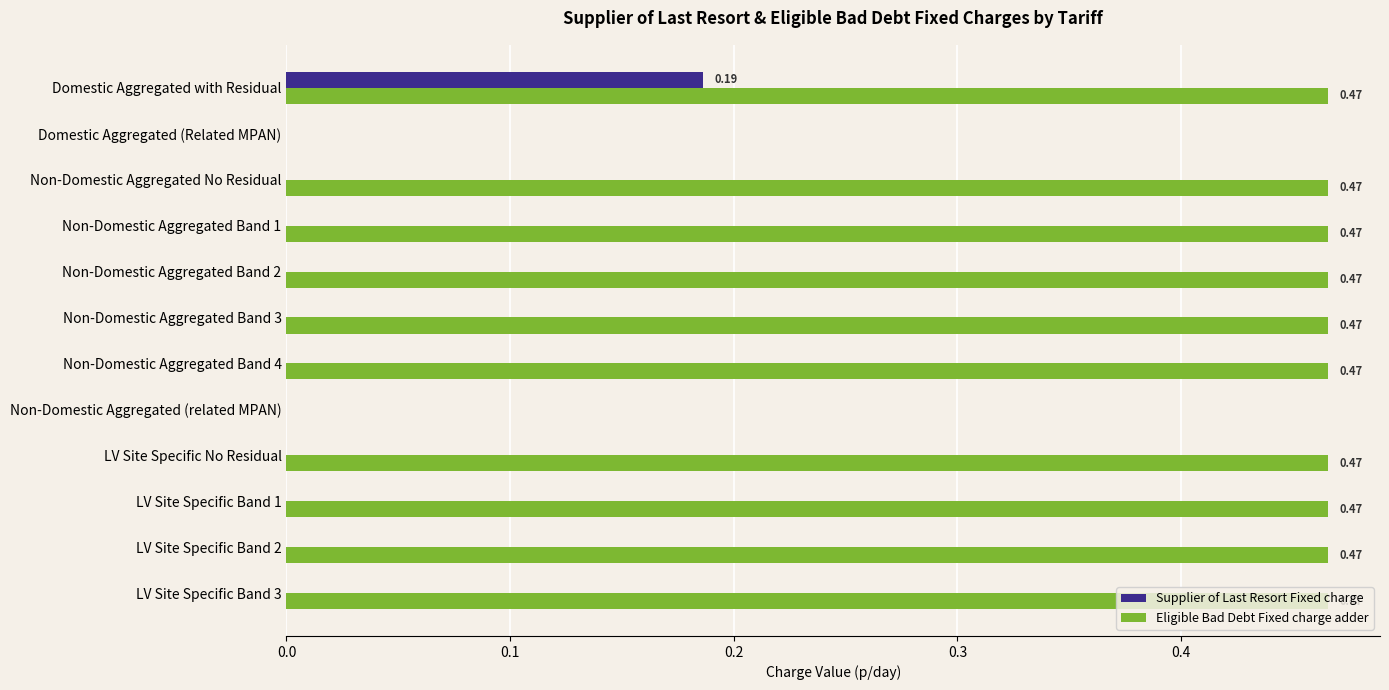

At which label does Supplier of Last Resort Fixed charge reach its peak?

Domestic Aggregated with Residual